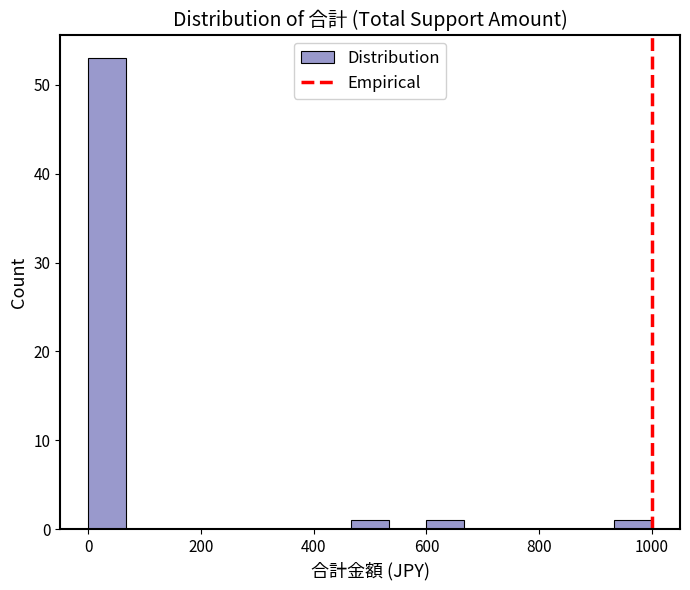

Around what value on the x-axis is the tallest bar? Give the approximate position of its centre, as read against the axis.

40